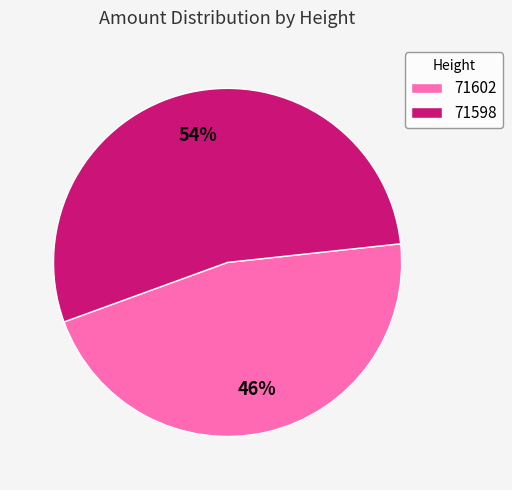

Does 71602 represent more than half of the total?

No